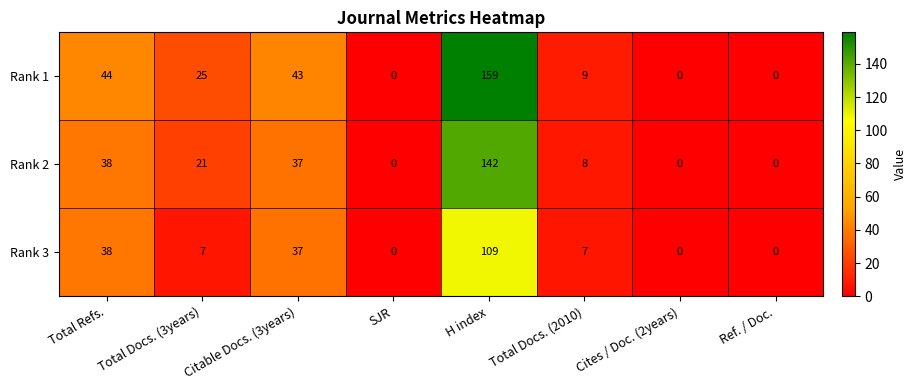

The value of Rank 1 at Total Docs. (2010) is 9. True or false?

True